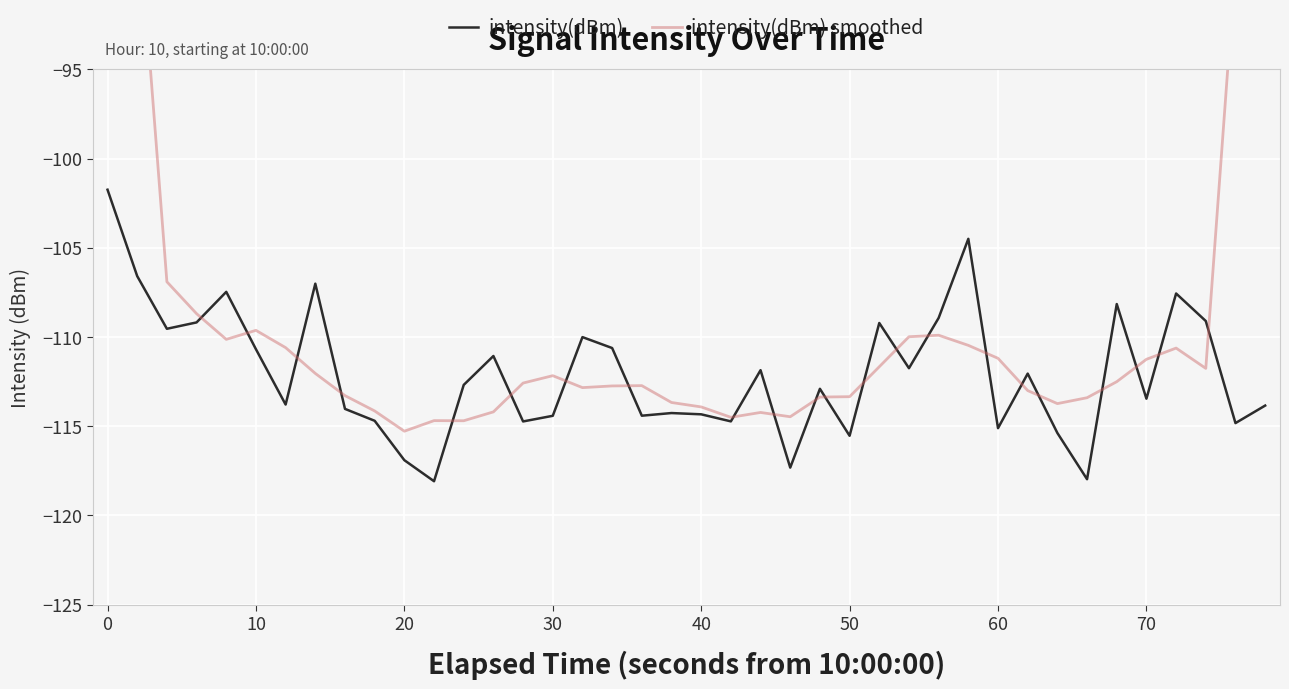

What is the maximum value for intensity(dBm)?

-101.7